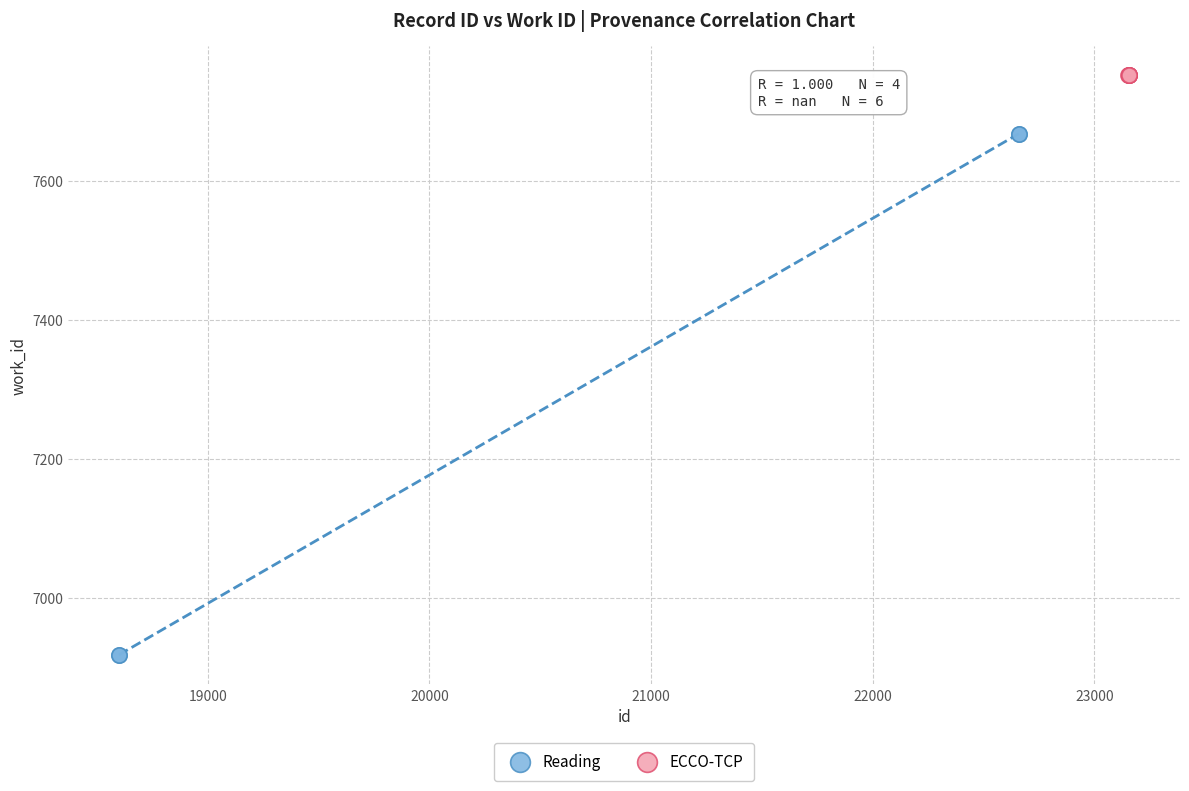

Which series contains the highest Y value?

ECCO-TCP